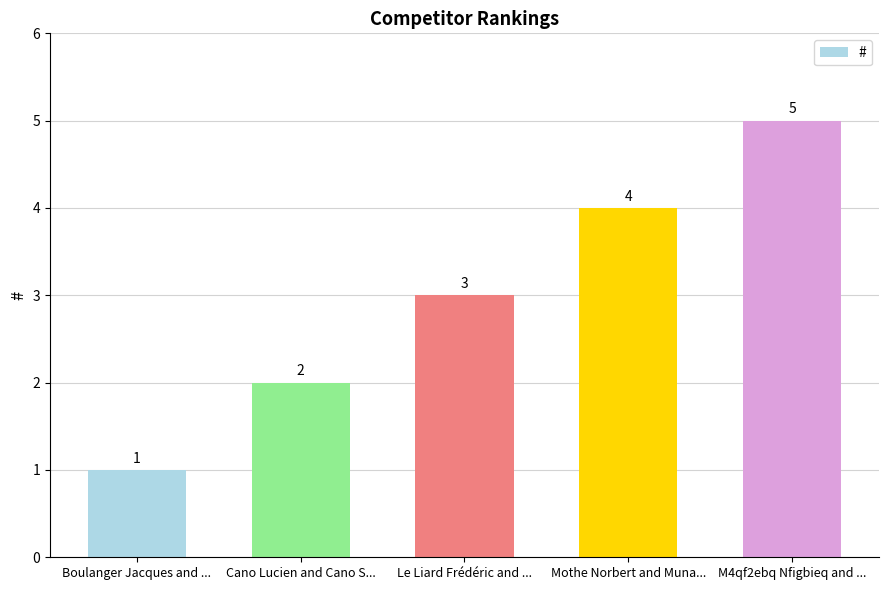

Which has a higher value, M4qf2ebq Nfigbieq and ... or Le Liard Frédéric and ...?

M4qf2ebq Nfigbieq and ...